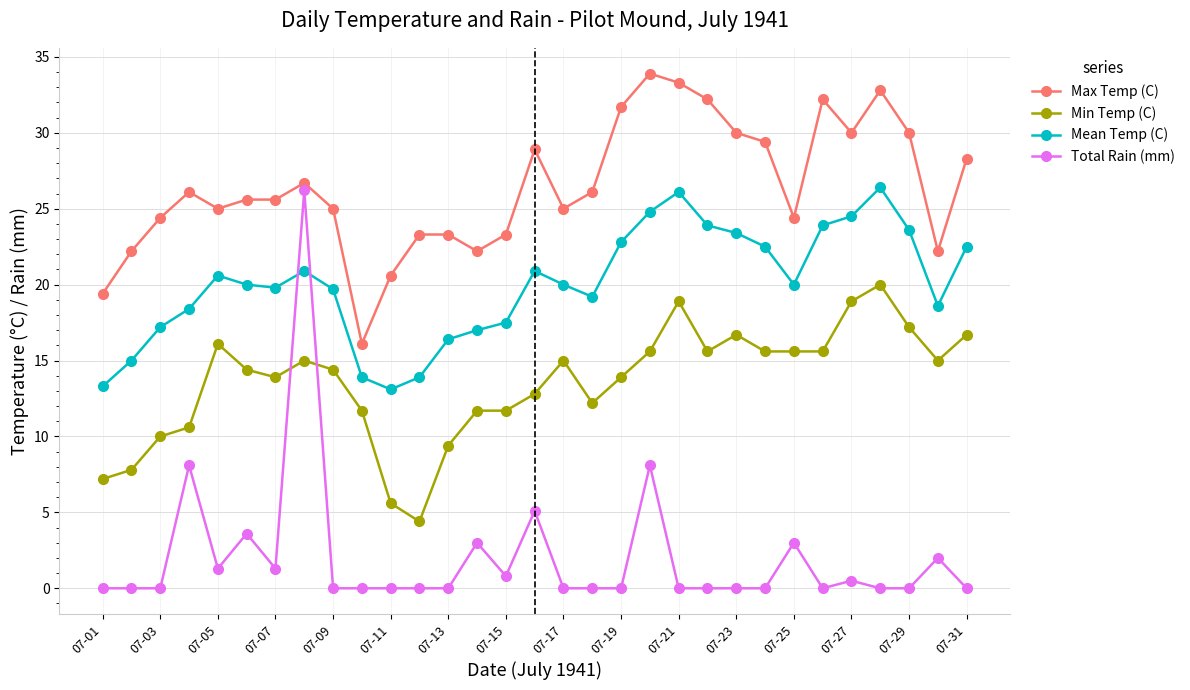

True or false: Min Temp (C) and Max Temp (C) intersect in this chart.

False